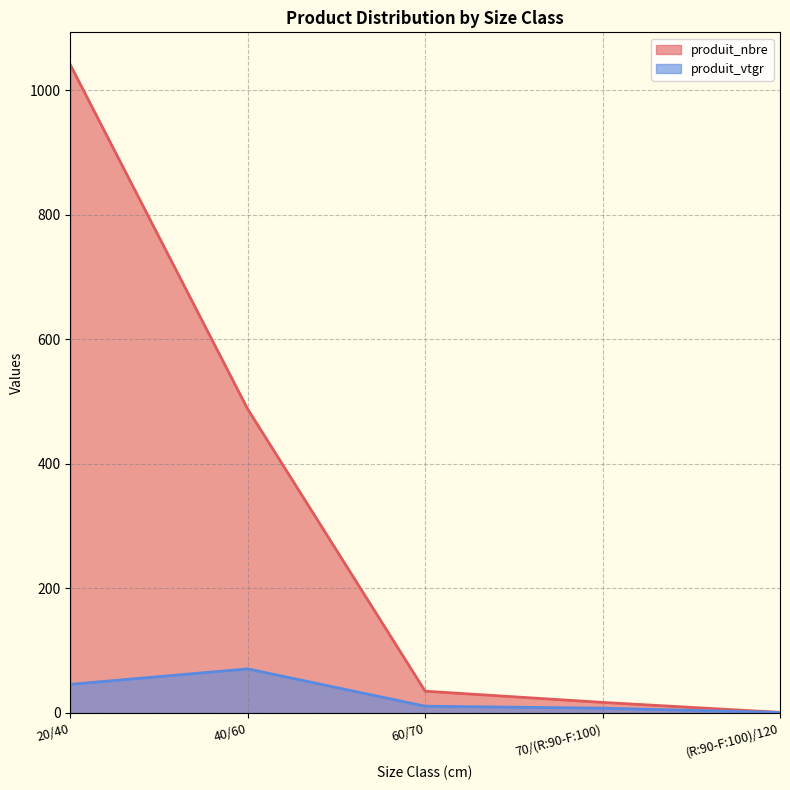

Which category has the highest value in the produit_nbre series?

20/40